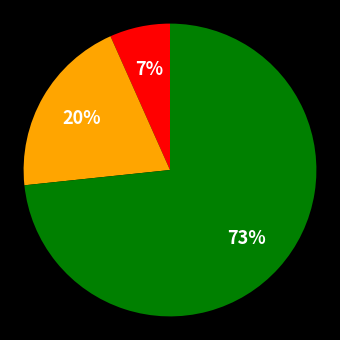

To the nearest percent, what is the average slice percentage?

33%